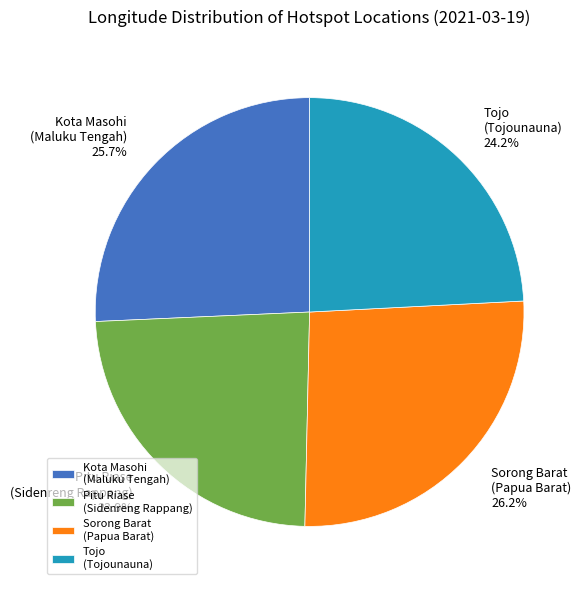

What percentage do Sorong Barat (Papua Barat) and Kota Masohi (Maluku Tengah) together represent?

51.9%